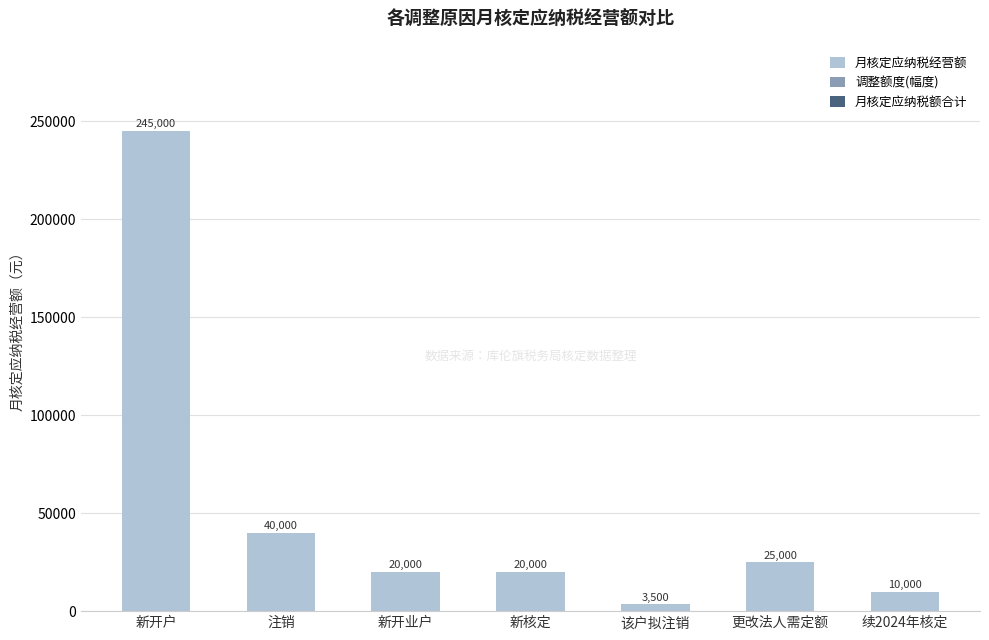

At which label is the value closest to 124250?

注销